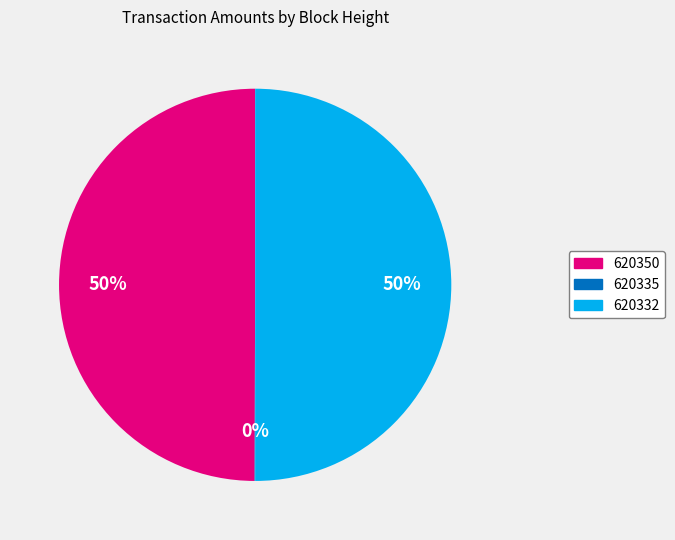

The 620350 slice represents 50% of the pie. True or false?

True